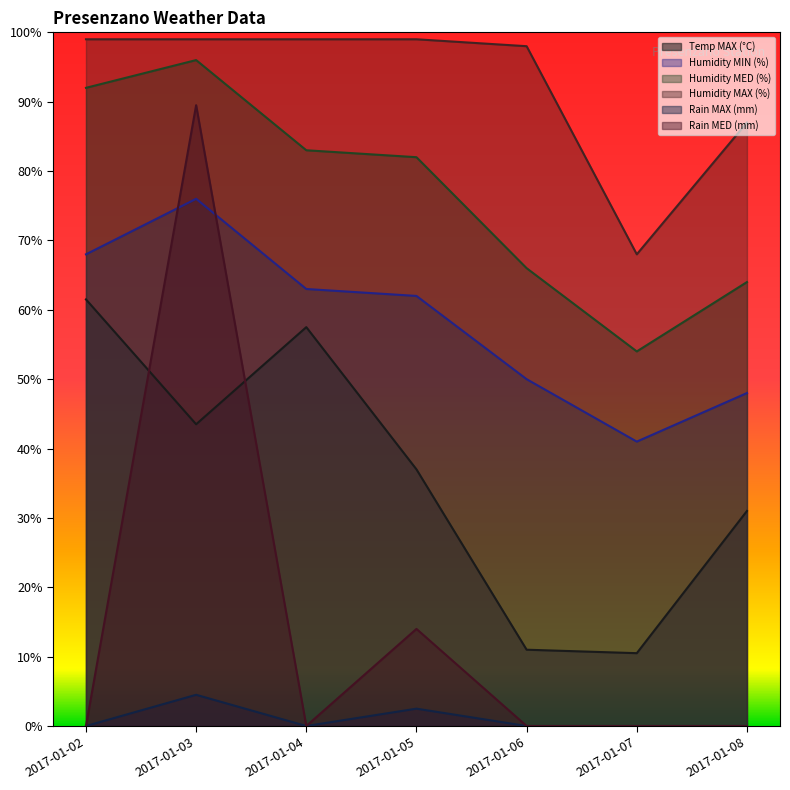

What is the value of the Humidity MAX (%) point at the 4th from the left?

99.0